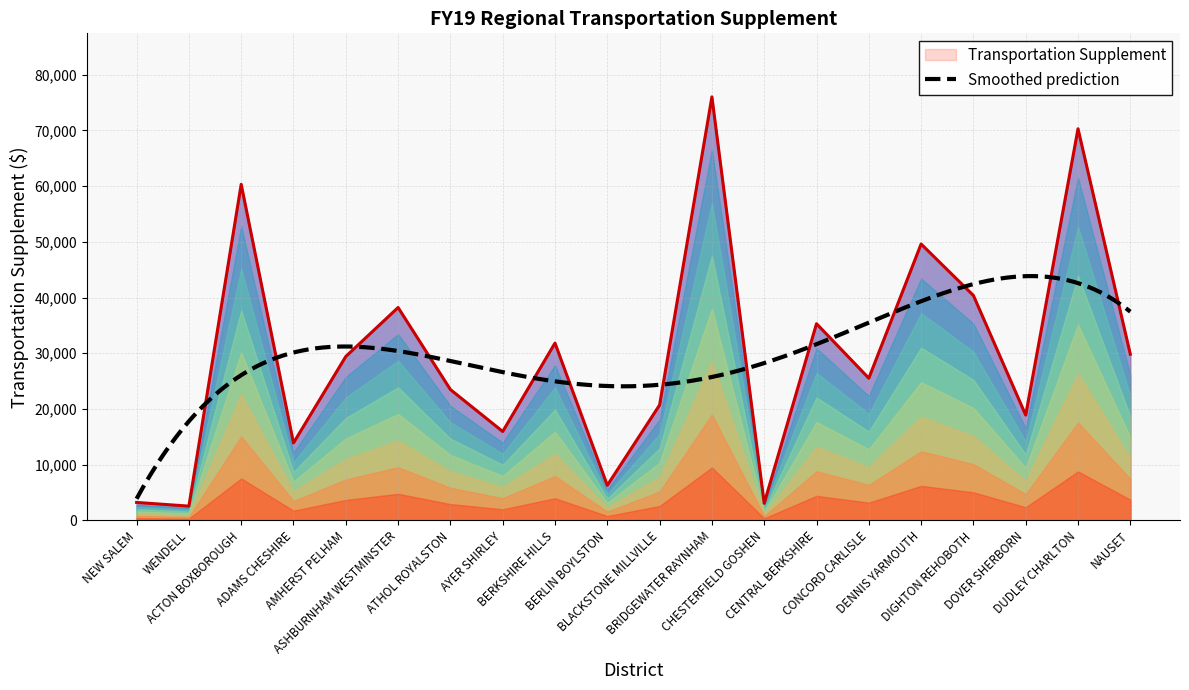

Where does the data first go above 29422?

ACTON BOXBOROUGH